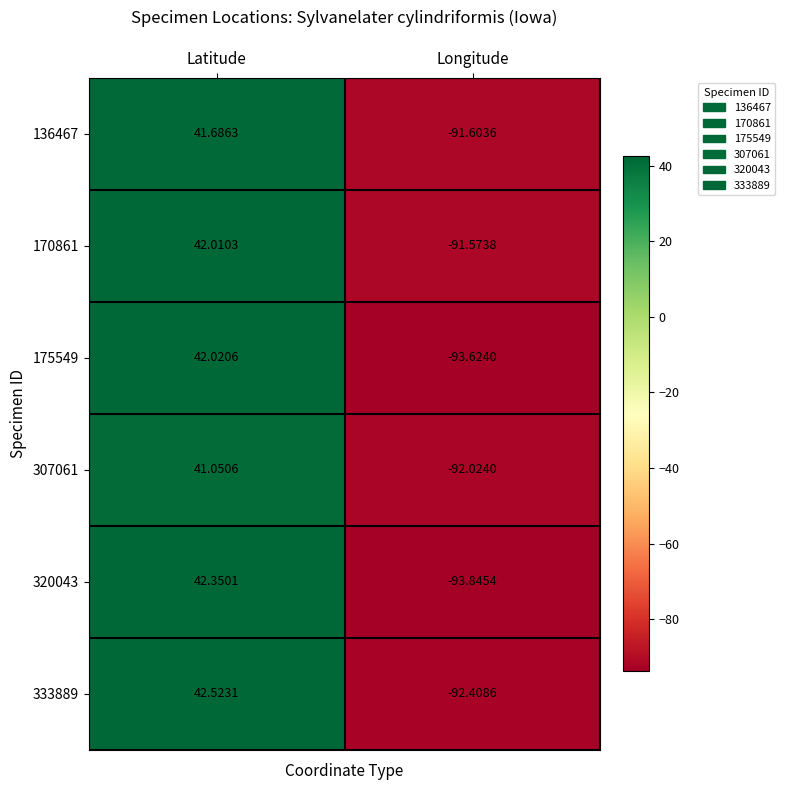

Where does the 320043 series first go above 42?

Latitude